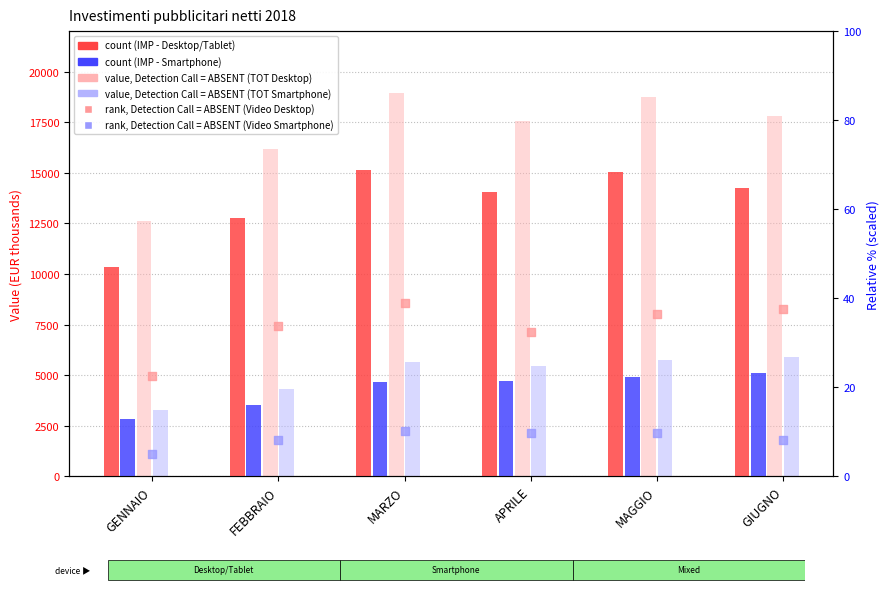

Which series has the widest spread of Y values?

Desktop/Tablet BROWSING Banner (TOT)